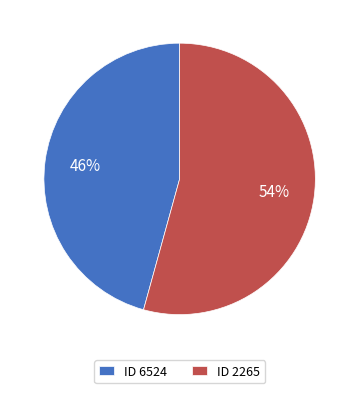

Which category has the biggest portion of the pie?

ID 2265